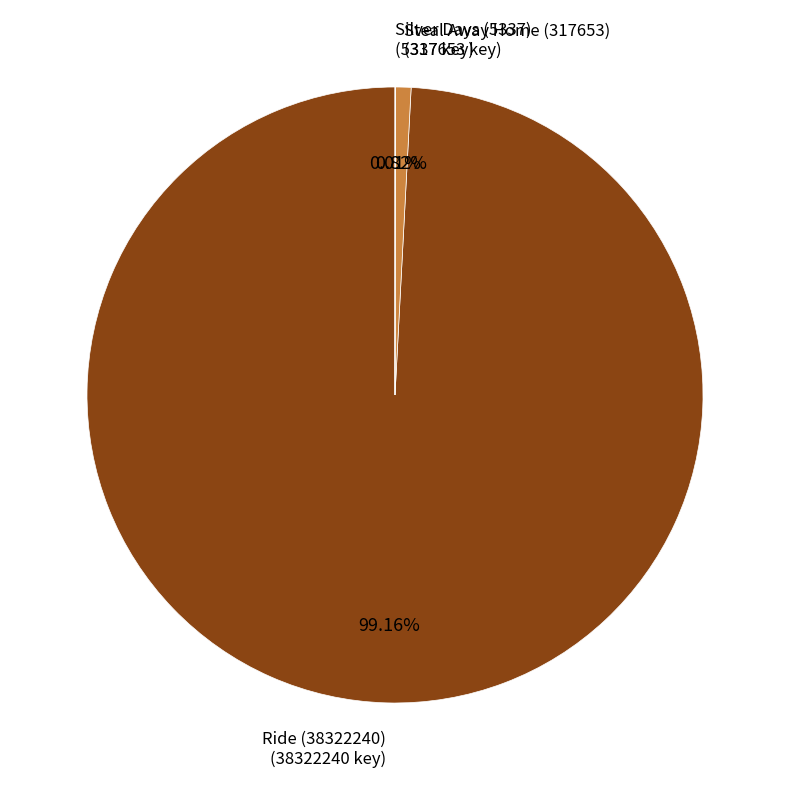

Does any single category account for the majority?

Yes